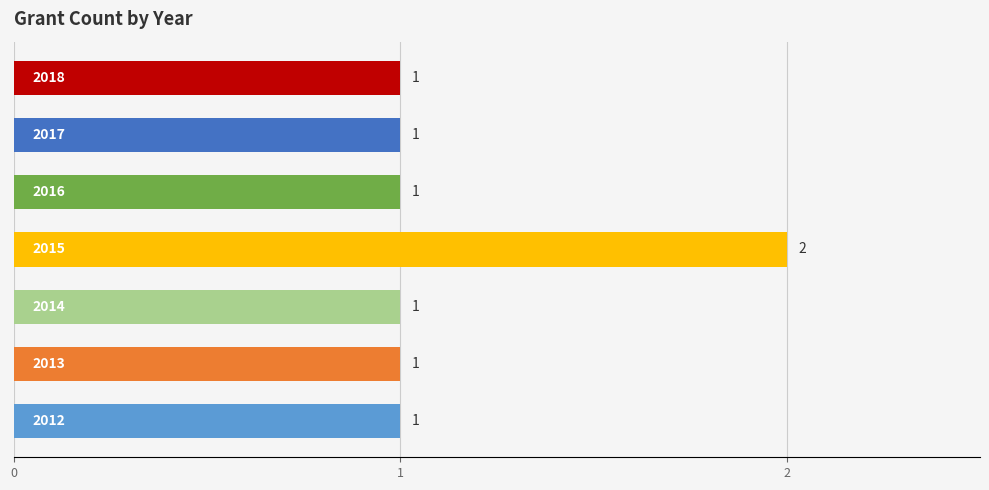

Reading bottom to top, transcribe all the data shown in this chart.

1	1	1	2	1	1	1